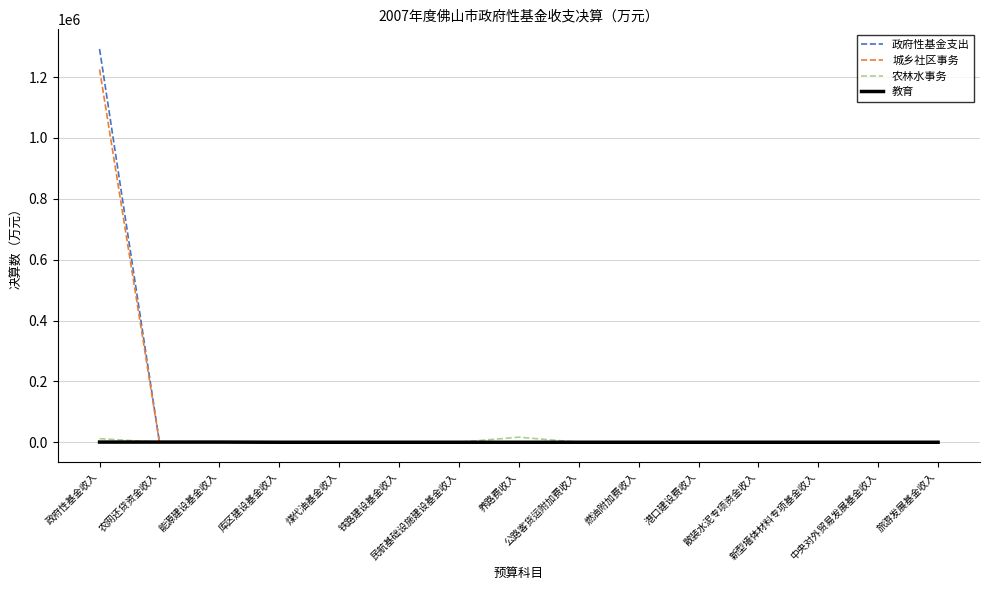

What is the greatest value displayed?

1292330